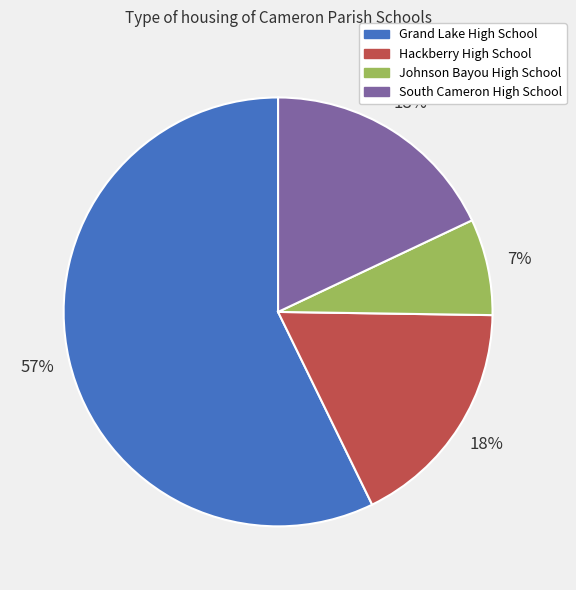

What is the smallest slice in the pie chart?

Johnson Bayou High School